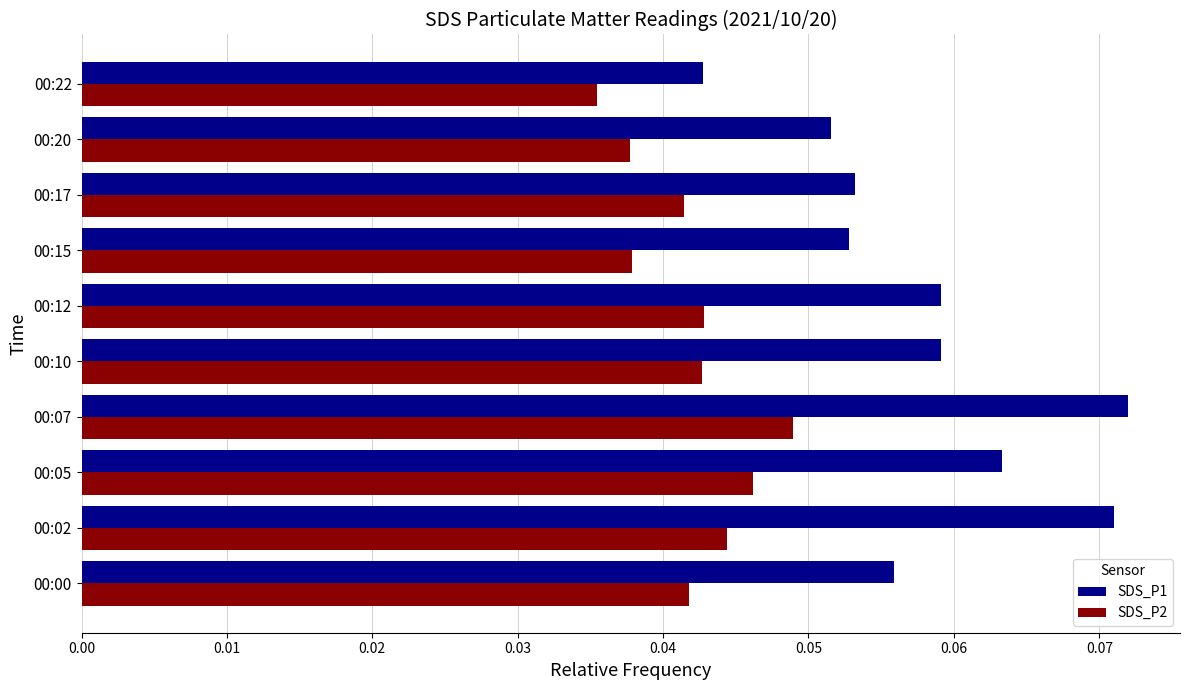

Which category has the lowest value in the SDS_P2 series?

00:22